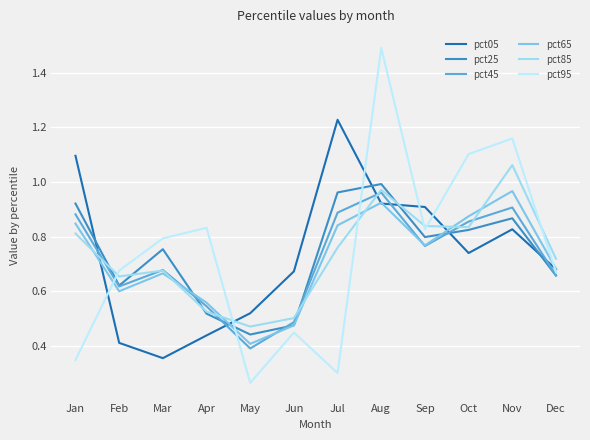

What is the difference between the pct05 values at Jan and Aug?

0.2